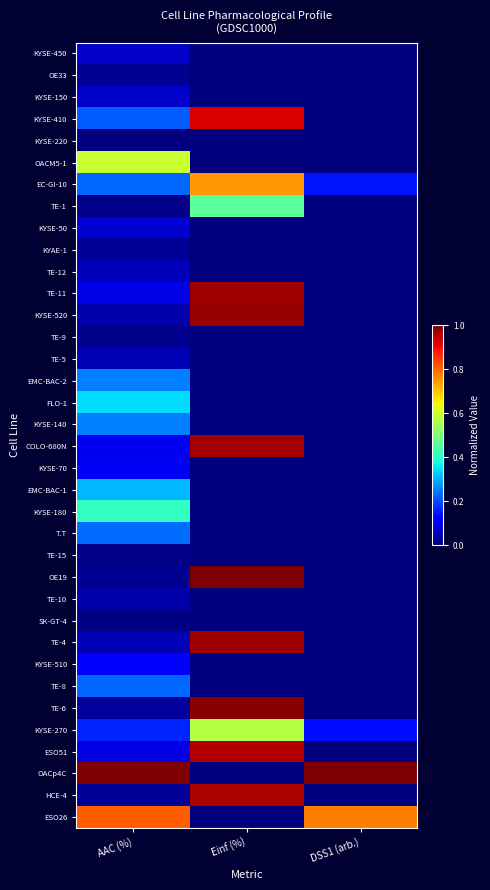

At which category is the sum across all series the highest?

Einf (%)